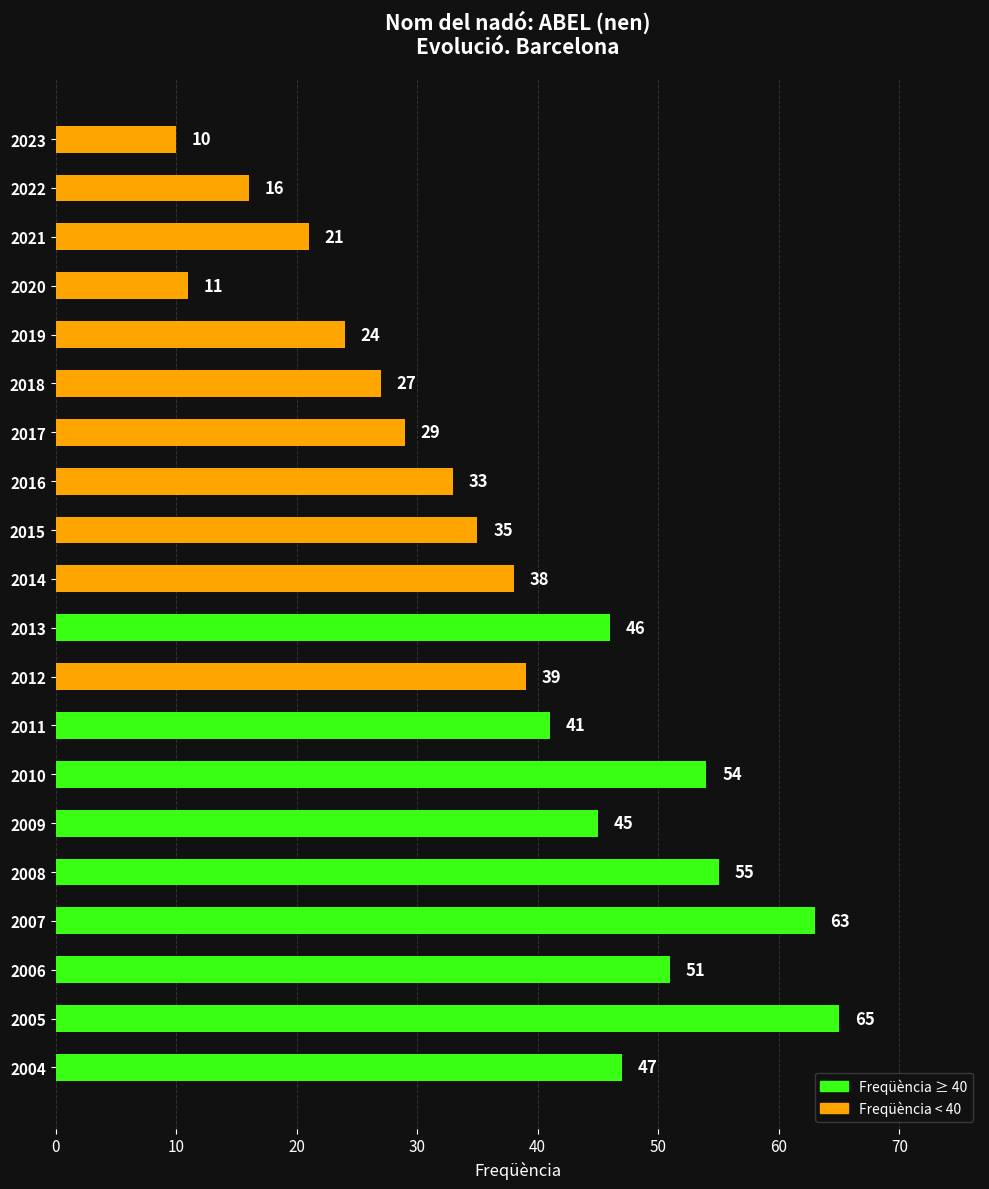

What is the smallest value displayed?

10